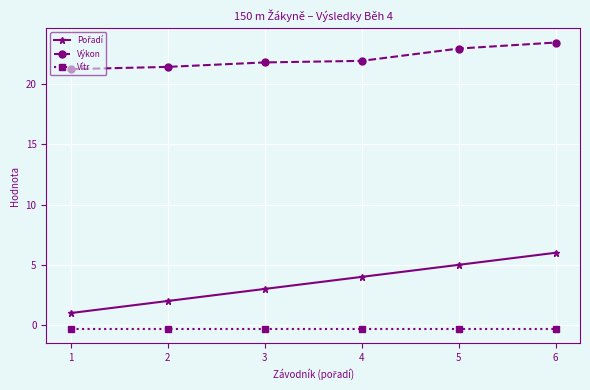

True or false: Vítr and Výkon cross at least once.

False